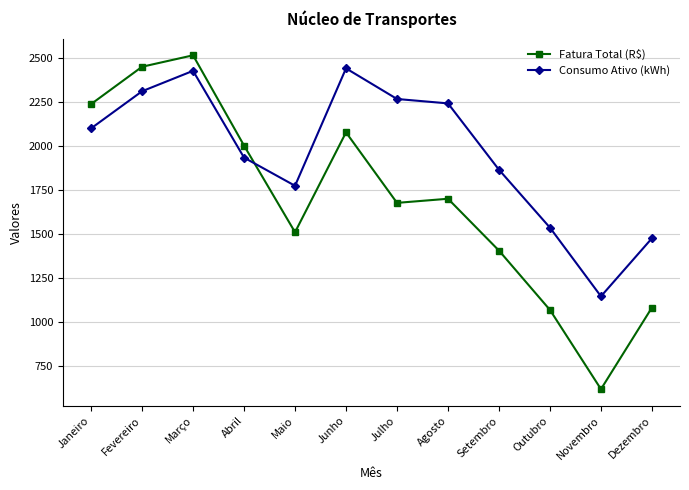

Reading left to right, list all the values displayed in this chart.

Fatura Total (R$): Janeiro=2236.9	Fevereiro=2449.2	Março=2514.2	Abril=2001.3	Maio=1509.2	Junho=2076.3	Julho=1675.9	Agosto=1699.3	Setembro=1404.7	Outubro=1067.6	Novembro=617.7	Dezembro=1081.3
Consumo Ativo (kWh): Janeiro=2099.0	Fevereiro=2310.0	Março=2426.0	Abril=1933.0	Maio=1773.0	Junho=2440.0	Julho=2266.0	Agosto=2241.0	Setembro=1864.0	Outubro=1535.0	Novembro=1145.0	Dezembro=1475.0